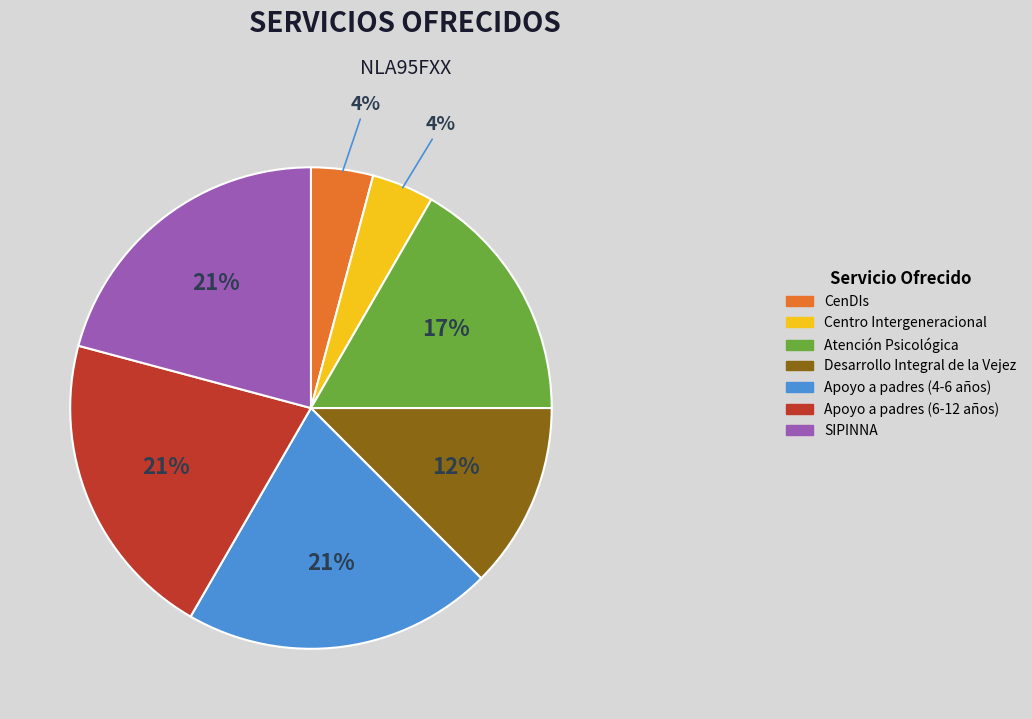

Is there any slice that represents more than half of the pie?

No